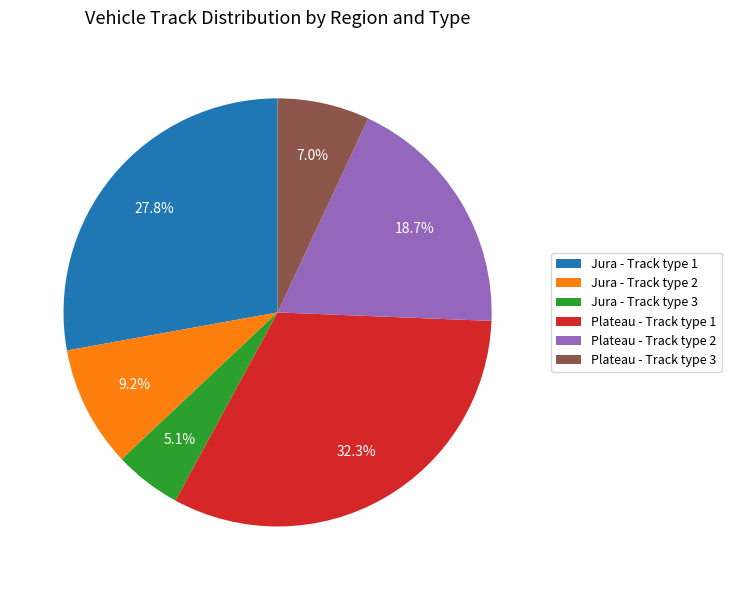

What percentage is NOT represented by Jura - Track type 3?

94.9%